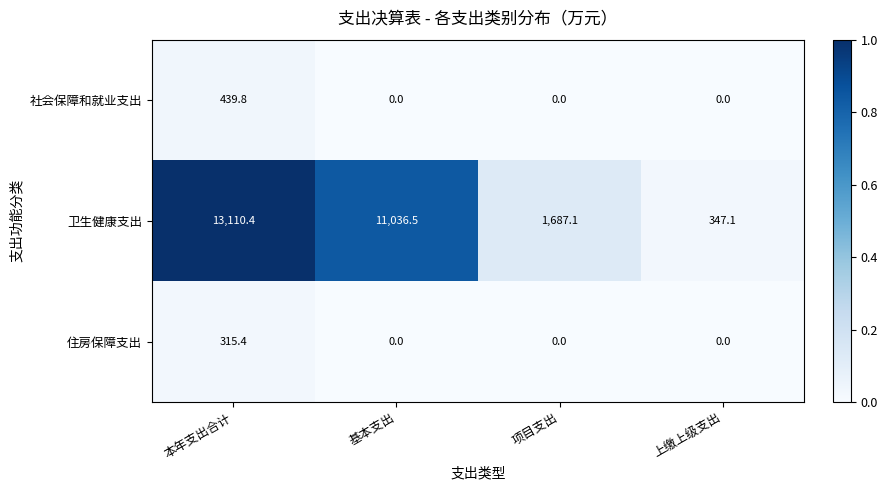

What is the total value across all series at 项目支出?

1687.1